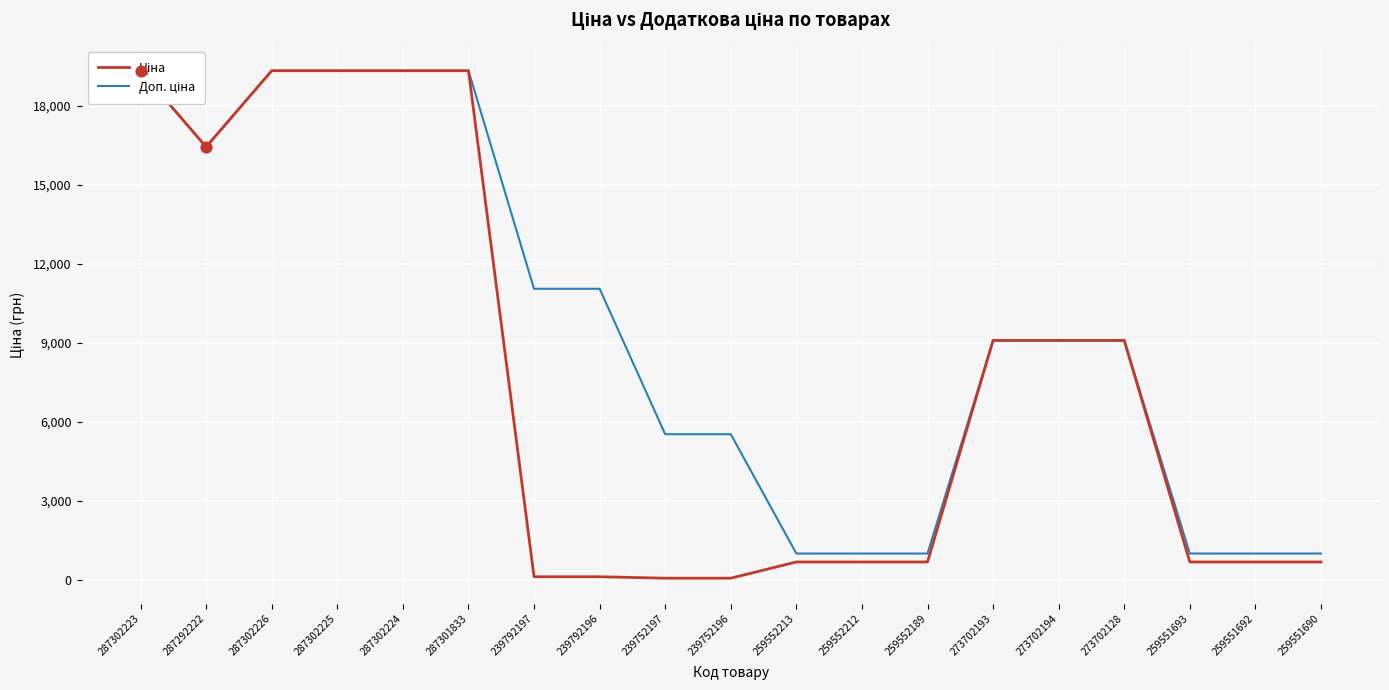

Which series has the largest Y range (max minus min)?

Ціна